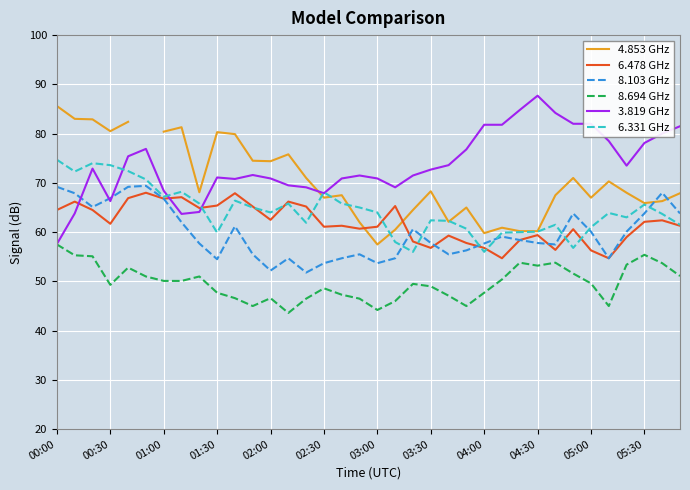

What is the value of the 3.819 GHz point at the 1st from the left?

57.6